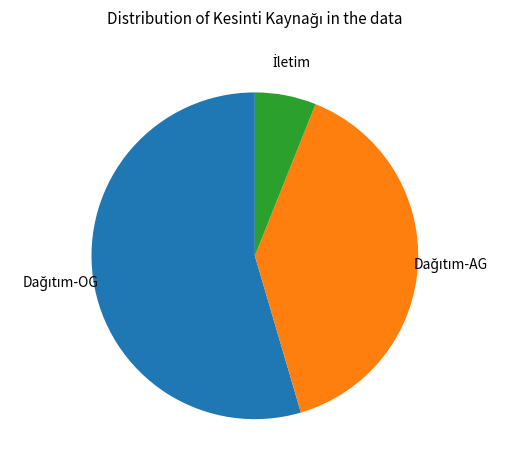

Is there a majority slice in this chart?

Yes